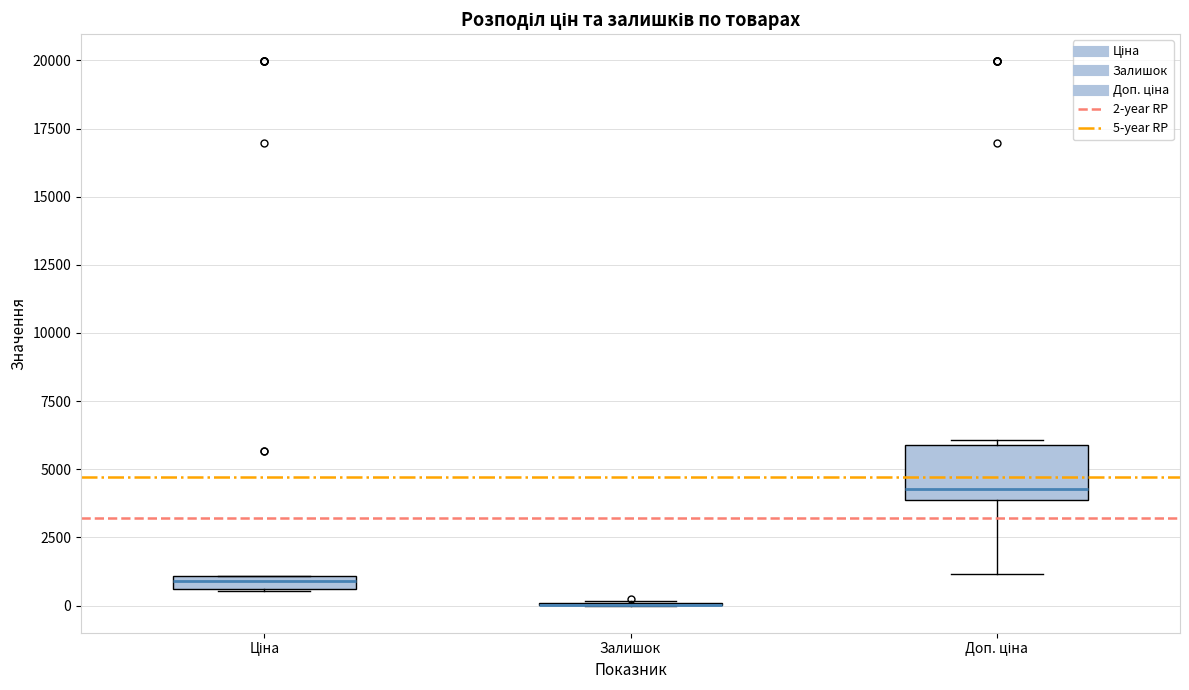

Which box is the tallest, from its lower edge to its upper edge?

Доп. ціна